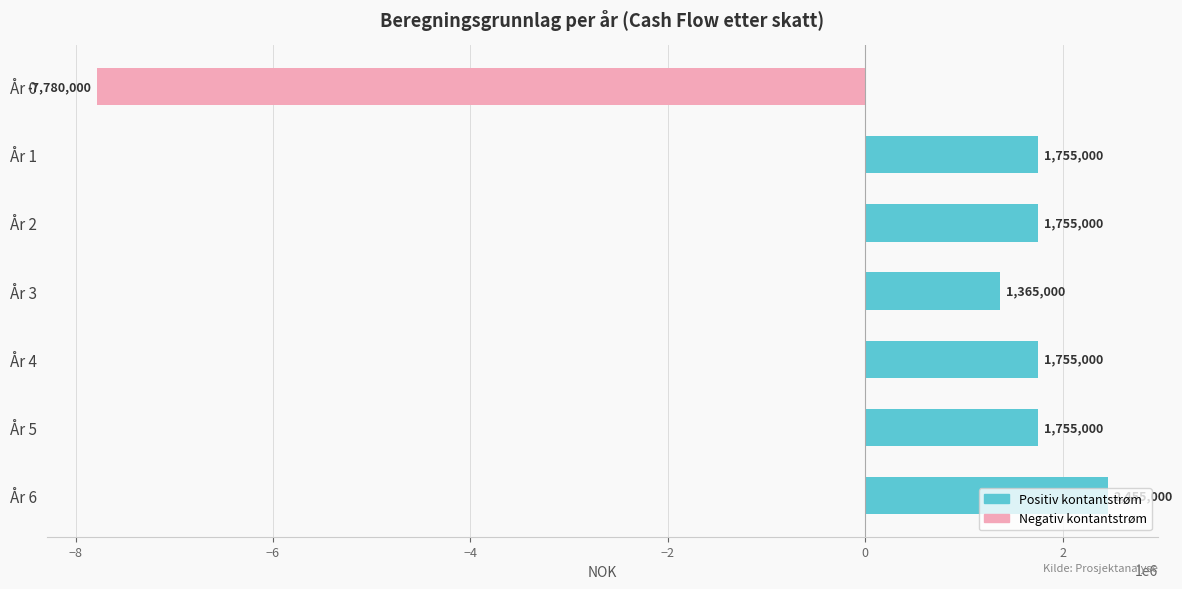

What is the difference between the maximum and second lowest values?

1090000